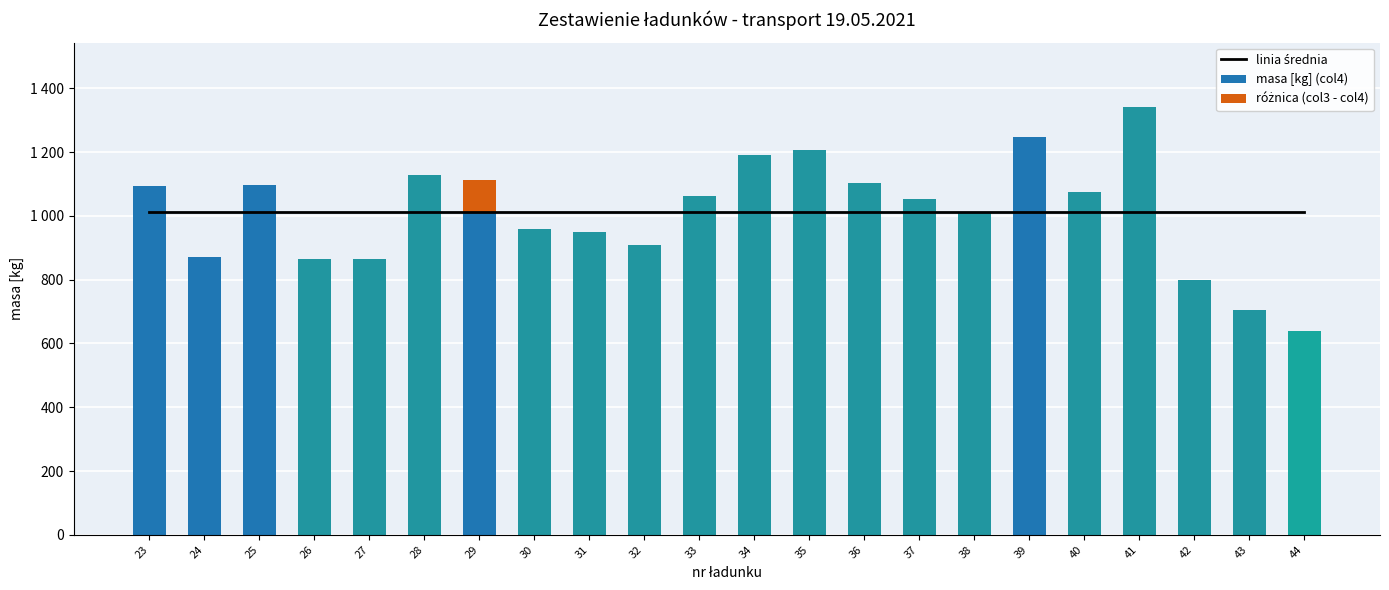

Reading left to right, transcribe all the data shown in this chart.

linia średnia: 1013.1	1013.1	1013.1	1013.1	1013.1	1013.1	1013.1	1013.1	1013.1	1013.1	1013.1	1013.1	1013.1	1013.1	1013.1	1013.1	1013.1	1013.1	1013.1	1013.1	1013.1	1013.1
masa [kg] (col4): 1094.0	870.0	1098.0	866.0	864.0	1128.0	1012.0	960.0	950.0	910.0	1062.0	1190.0	1208.0	1102.0	1054.0	1012.0	1248.0	1074.0	1342.0	798.0	706.0	640.0
różnica (col3 - col4): 0.0	0.0	0.0	0.0	0.0	0.0	100.0	0.0	0.0	0.0	0.0	0.0	0.0	0.0	0.0	0.0	0.0	0.0	0.0	0.0	0.0	0.0